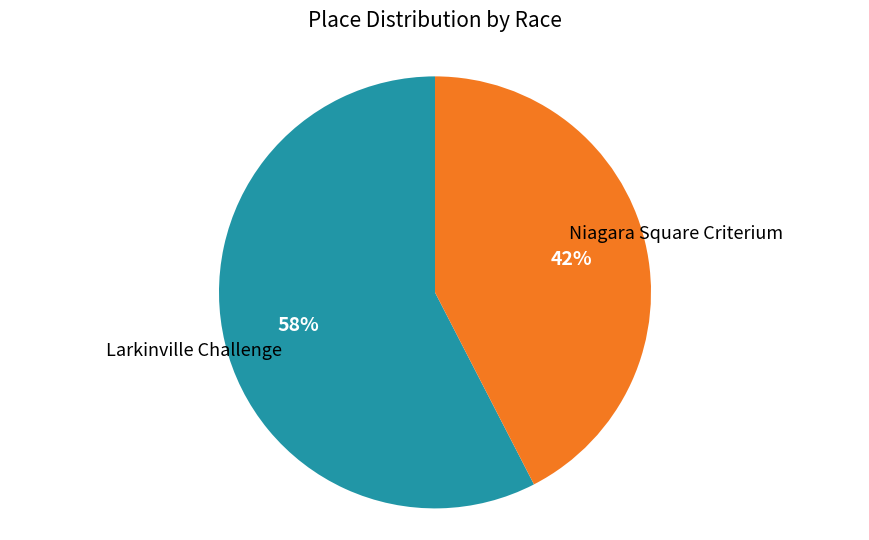

Is there a majority slice in this chart?

Yes